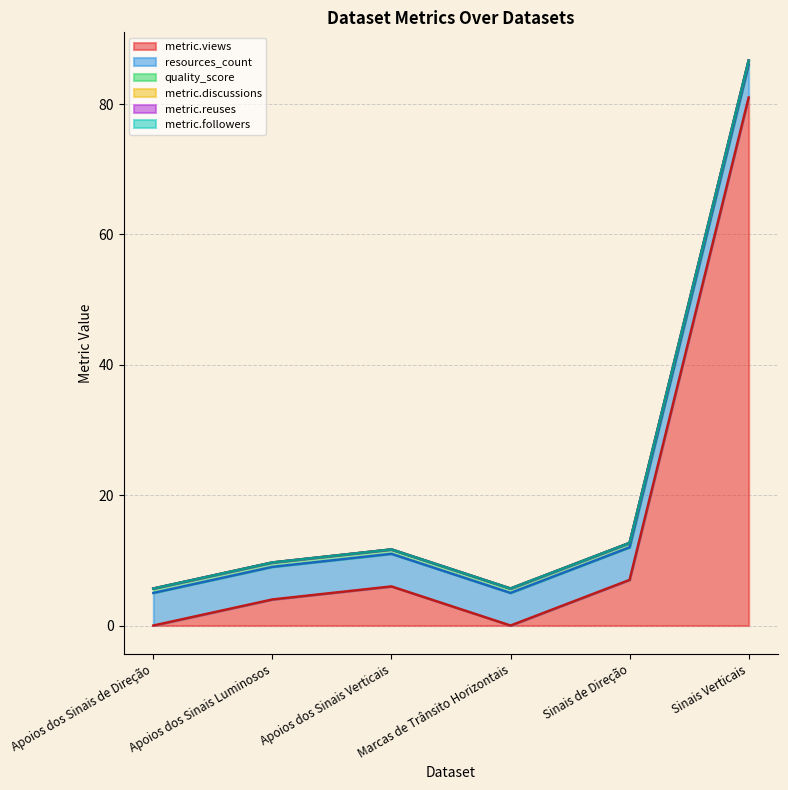

Reading right to left, extract all data points from this chart.

metric.views: Sinais Verticais=81.0	Sinais de Direção=7.0	Marcas de Trânsito Horizontais=0.0	Apoios dos Sinais Verticais=6.0	Apoios dos Sinais Luminosos=4.0	Apoios dos Sinais de Direção=0.0
resources_count: Sinais Verticais=5.0	Sinais de Direção=5.0	Marcas de Trânsito Horizontais=5.0	Apoios dos Sinais Verticais=5.0	Apoios dos Sinais Luminosos=5.0	Apoios dos Sinais de Direção=5.0
quality_score: Sinais Verticais=0.7	Sinais de Direção=0.7	Marcas de Trânsito Horizontais=0.7	Apoios dos Sinais Verticais=0.7	Apoios dos Sinais Luminosos=0.7	Apoios dos Sinais de Direção=0.7
metric.discussions: Sinais Verticais=0.0	Sinais de Direção=0.0	Marcas de Trânsito Horizontais=0.0	Apoios dos Sinais Verticais=0.0	Apoios dos Sinais Luminosos=0.0	Apoios dos Sinais de Direção=0.0
metric.reuses: Sinais Verticais=0.0	Sinais de Direção=0.0	Marcas de Trânsito Horizontais=0.0	Apoios dos Sinais Verticais=0.0	Apoios dos Sinais Luminosos=0.0	Apoios dos Sinais de Direção=0.0
metric.followers: Sinais Verticais=0.0	Sinais de Direção=0.0	Marcas de Trânsito Horizontais=0.0	Apoios dos Sinais Verticais=0.0	Apoios dos Sinais Luminosos=0.0	Apoios dos Sinais de Direção=0.0